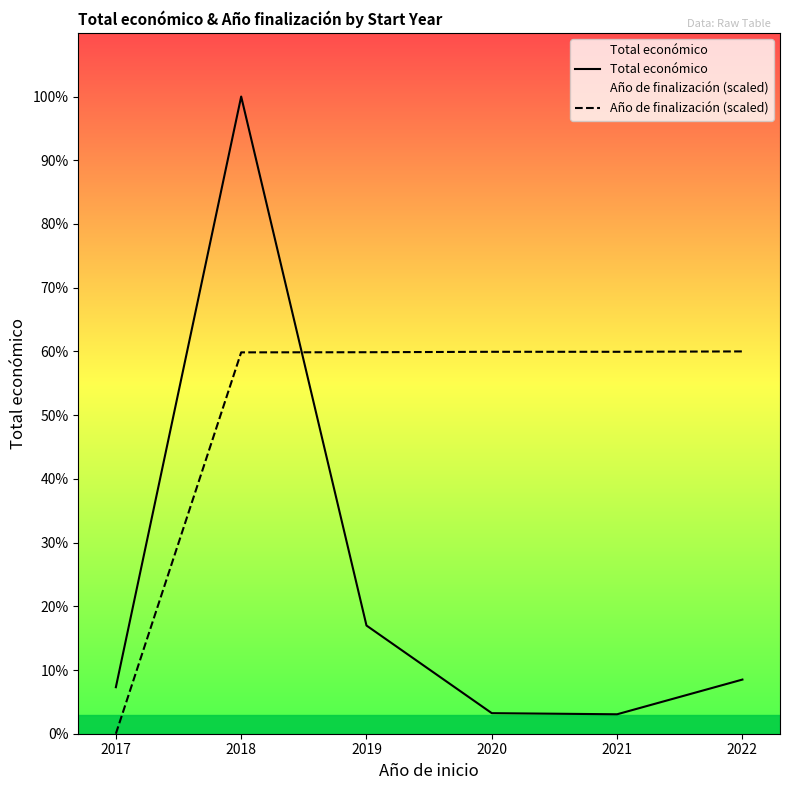

Does the chart display data point markers on the line(s)?

No